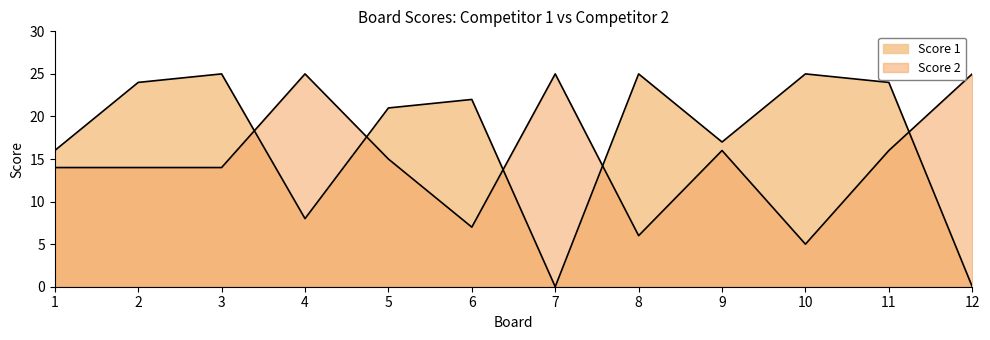

At how many categories does at least one series exceed 7?

12